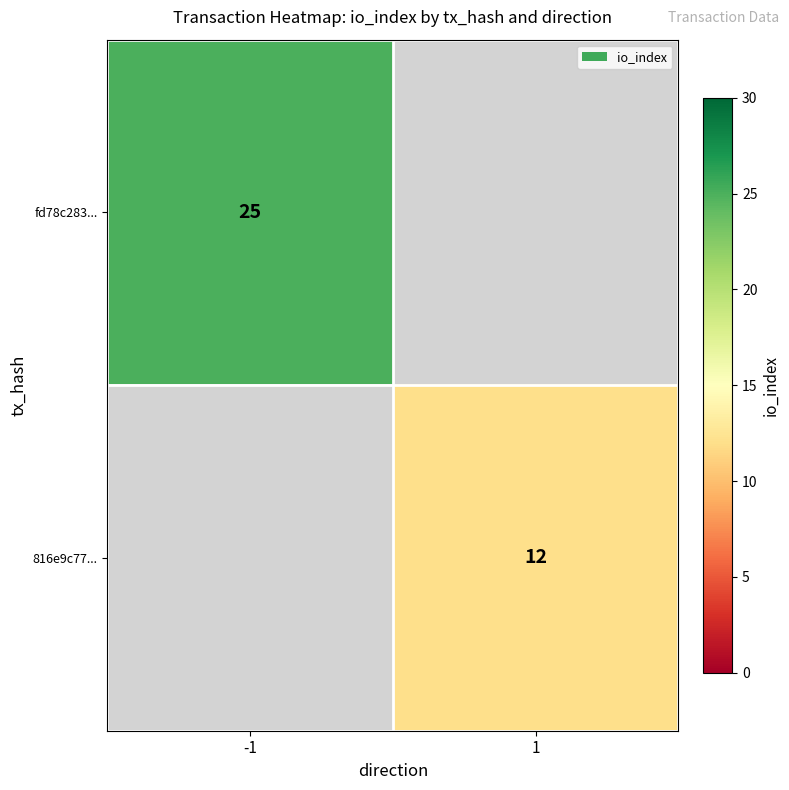

Is it true that 816e9c77... equals 12 at 1?

True